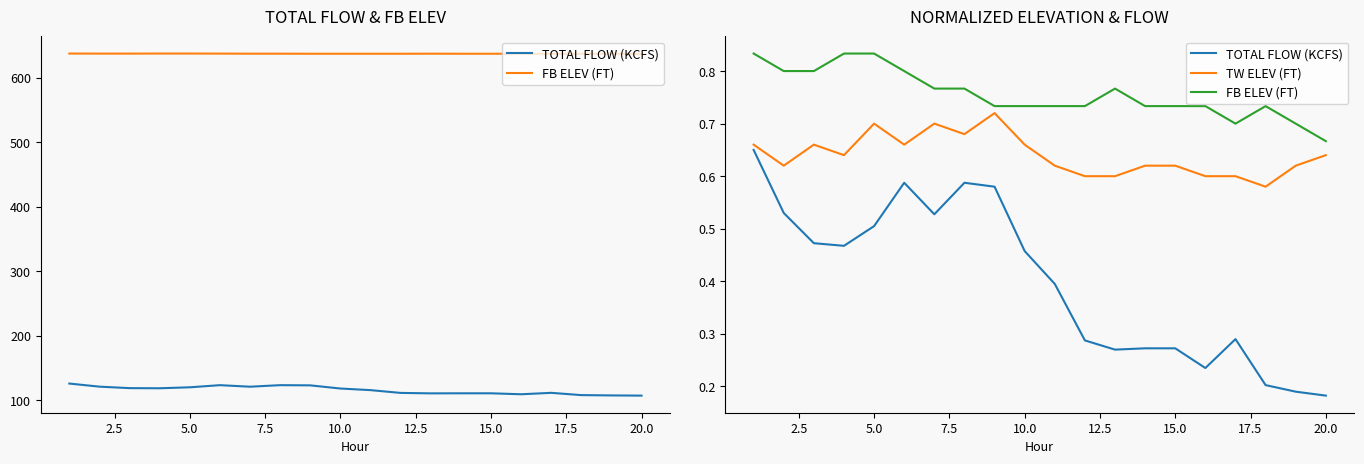

At 5.0, list the series in order from largest to smallest.

FB ELEV (FT), TW ELEV (FT), TOTAL FLOW (KCFS)